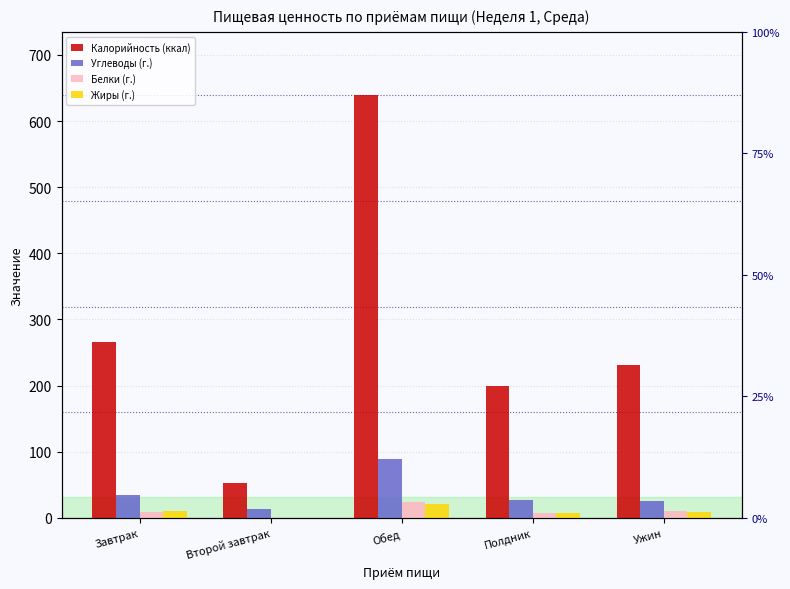

Reading right to left, transcribe all the data shown in this chart.

Калорийность (ккал): Ужин=230.4	Полдник=199.9	Обед=639.1	Второй завтрак=52.8	Завтрак=266.2
Углеводы (г.): Ужин=26.1	Полдник=27.2	Обед=88.7	Второй завтрак=12.7	Завтрак=34.8
Белки (г.): Ужин=10.1	Полдник=7.1	Обед=24.5	Второй завтрак=0.5	Завтрак=8.1
Жиры (г.): Ужин=9.5	Полдник=7.0	Обед=20.7	Второй завтрак=0.0	Завтрак=10.5